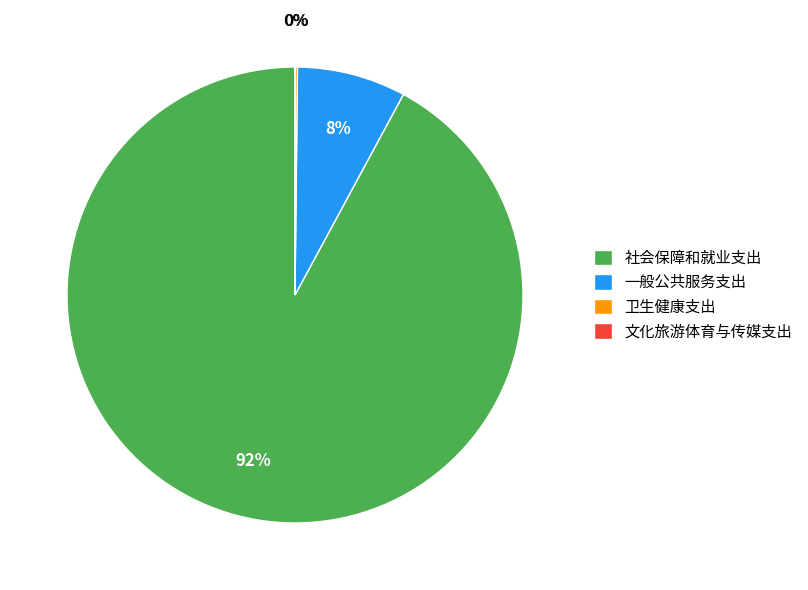

True or false: 一般公共服务支出 accounts for 1% of the total.

False